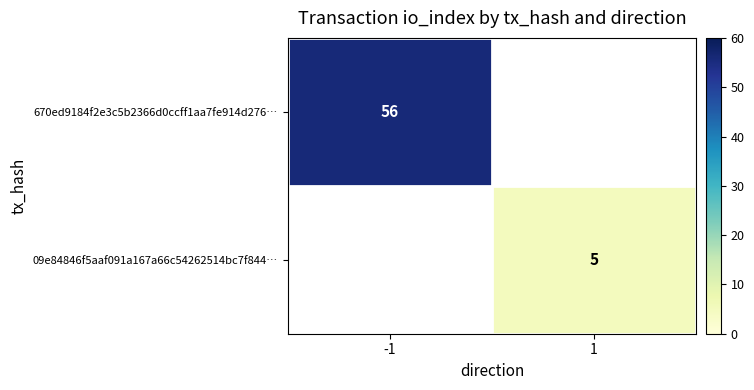

Which category has the lowest value across all series?

1